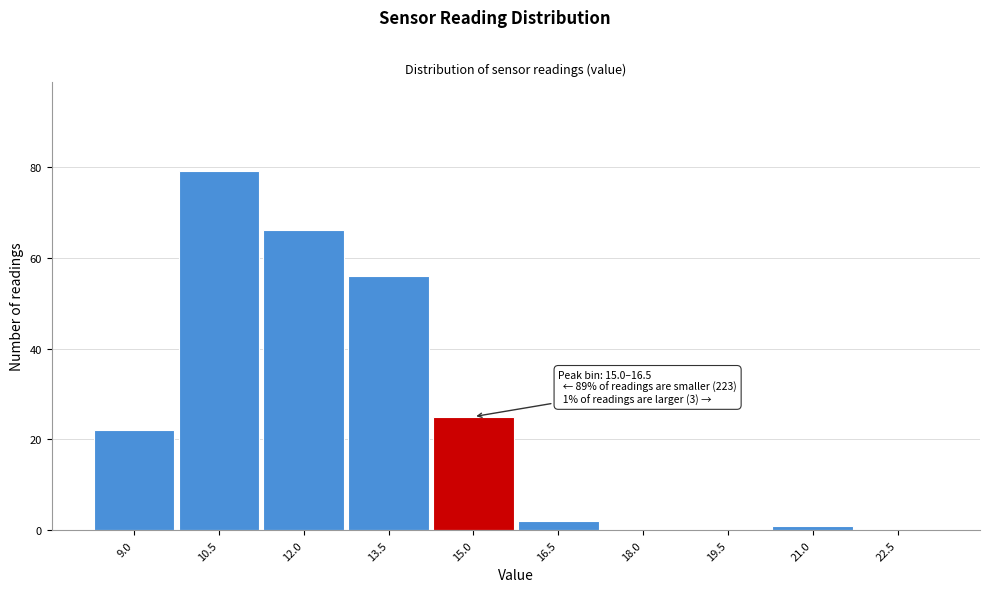

Reading left to right, transcribe all the data shown in this chart.

9.0=22	10.5=79	12.0=66	13.5=56	15.0=25	16.5=2	18.0=0	19.5=0	21.0=1	22.5=0